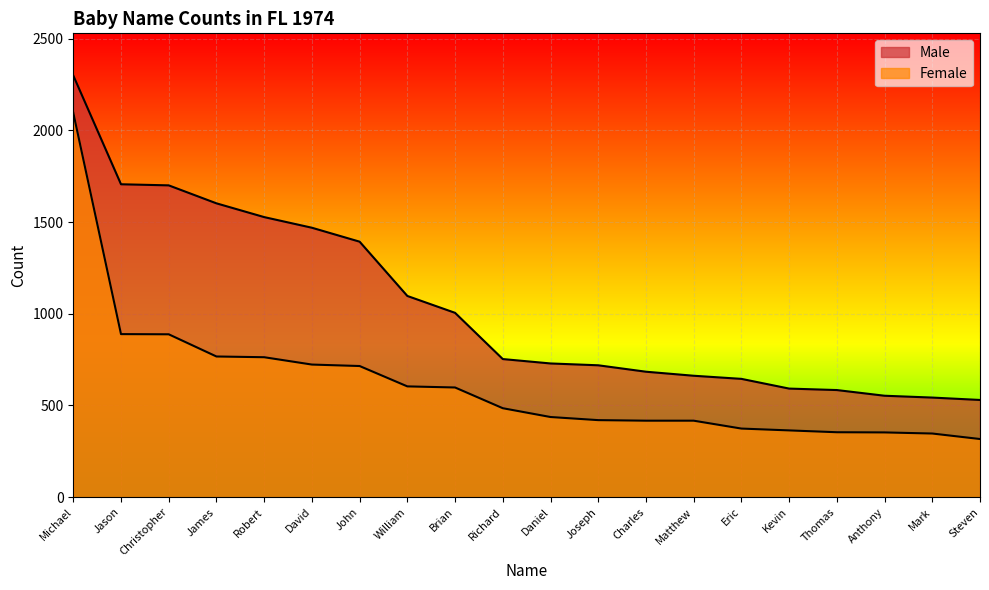

How many lines are shown in the chart?

2